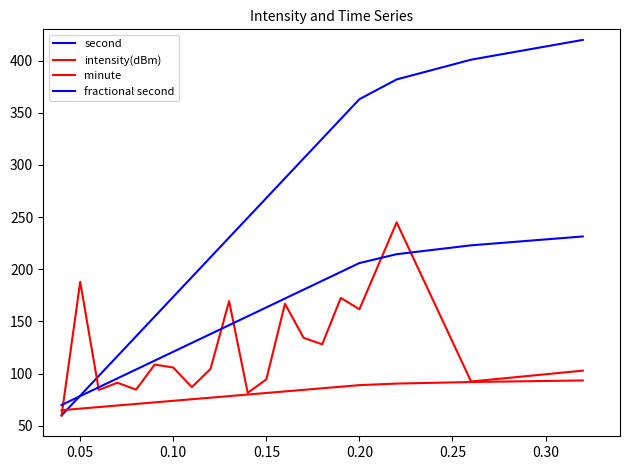

Does the chart display data point markers on the line(s)?

No